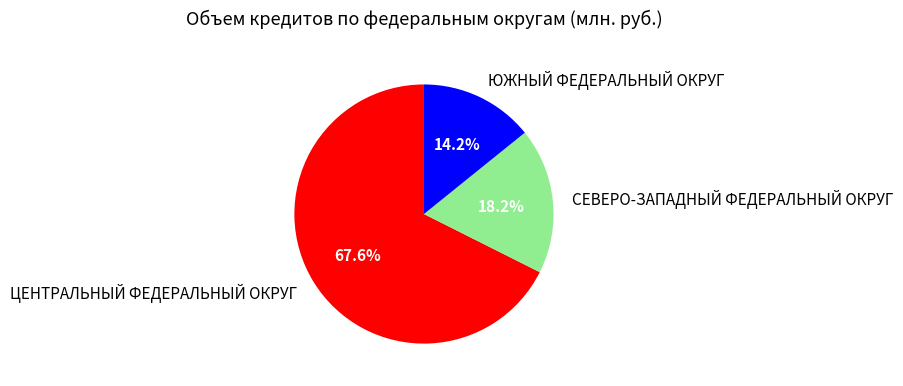

What is the ratio of the value at ЮЖНЫЙ ФЕДЕРАЛЬНЫЙ ОКРУГ to the value at ЦЕНТРАЛЬНЫЙ ФЕДЕРАЛЬНЫЙ ОКРУГ?

0.2